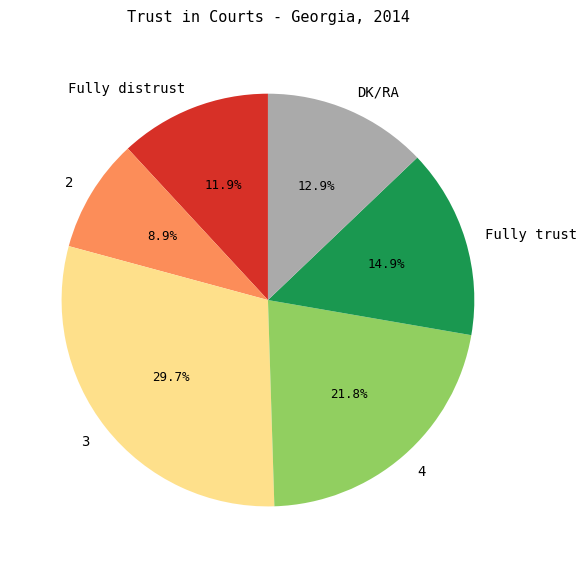

How many segments does this pie chart have?

6